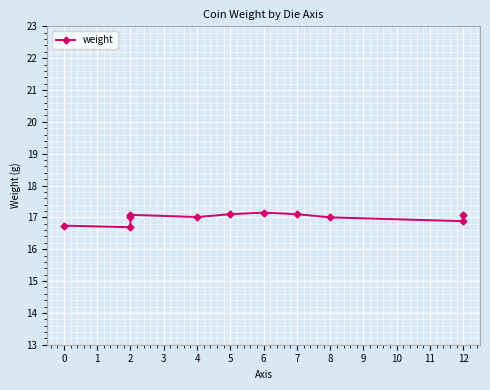

The chart shows a value of 17.1 at 7. True or false?

True